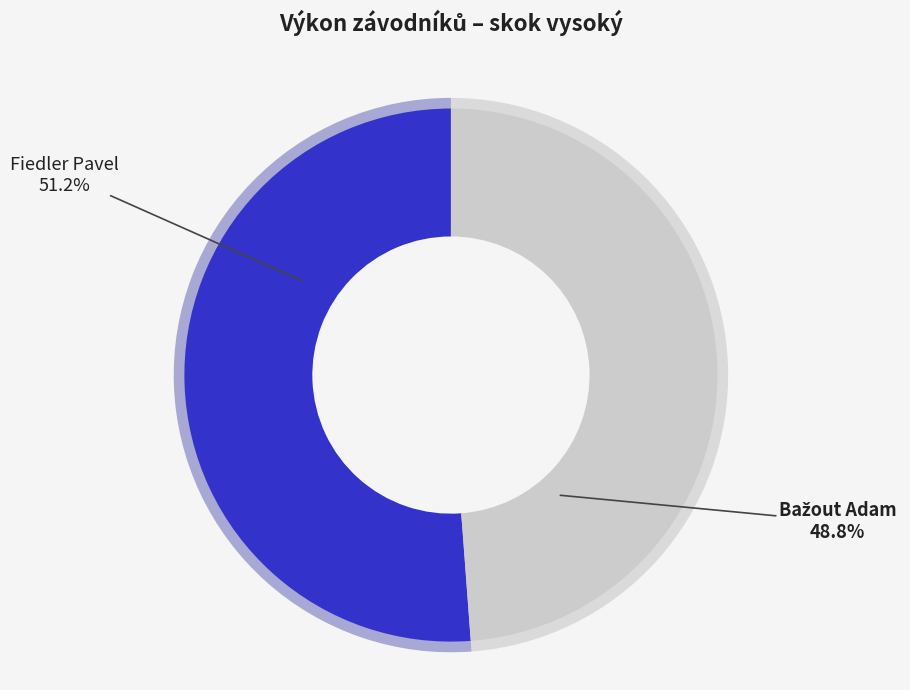

What is the largest slice in the pie chart?

Fiedler Pavel